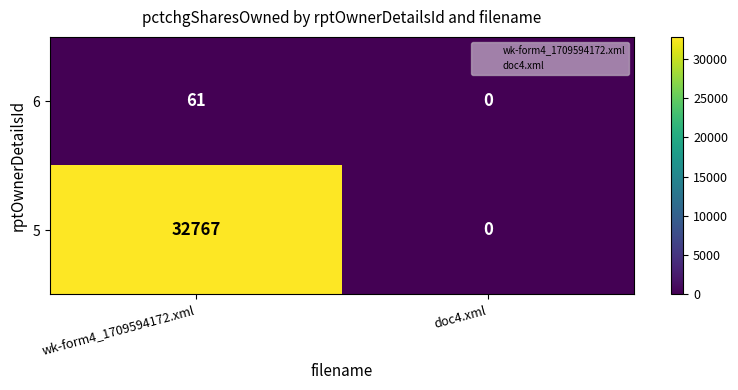

What is the spread (max minus min) of values at wk-form4_1709594172.xml?

32706